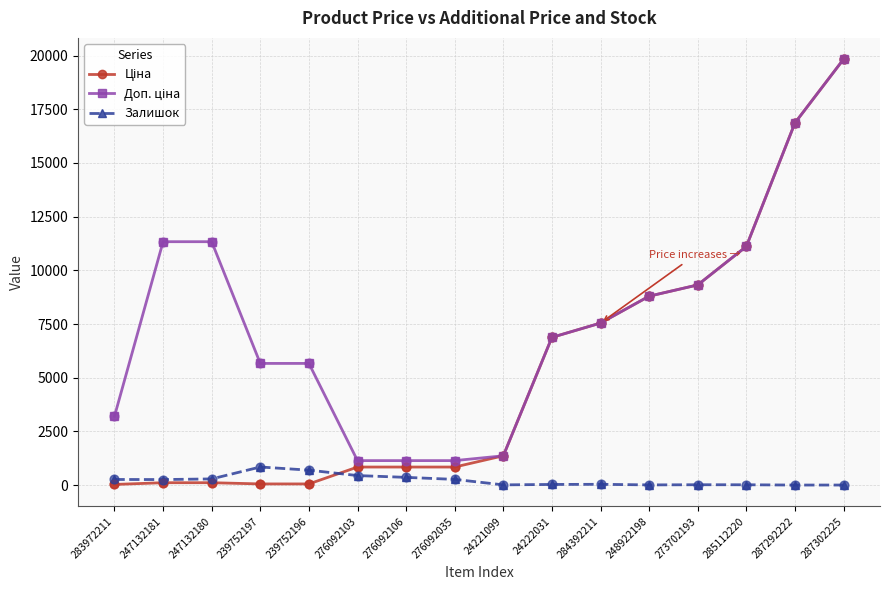

At which category is the sum across all series the highest?

287302225